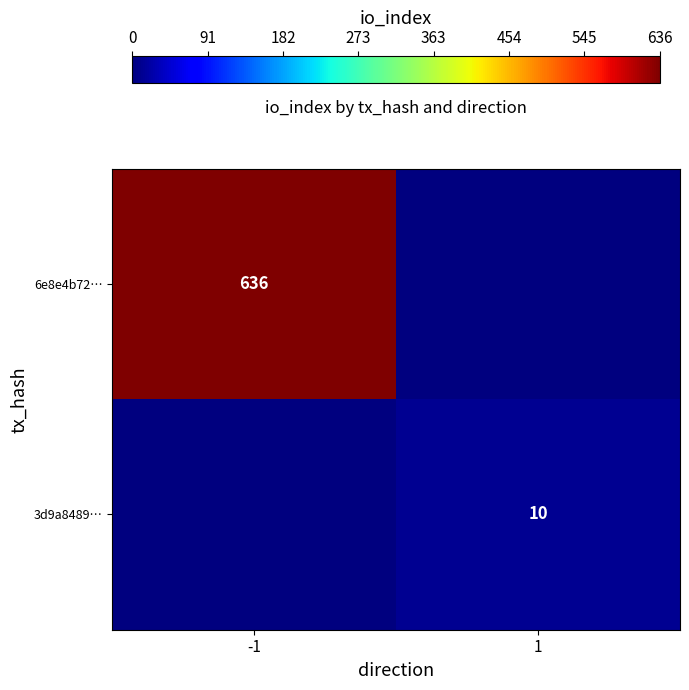

Is it true that 6e8e4b72… equals 636 at -1?

True